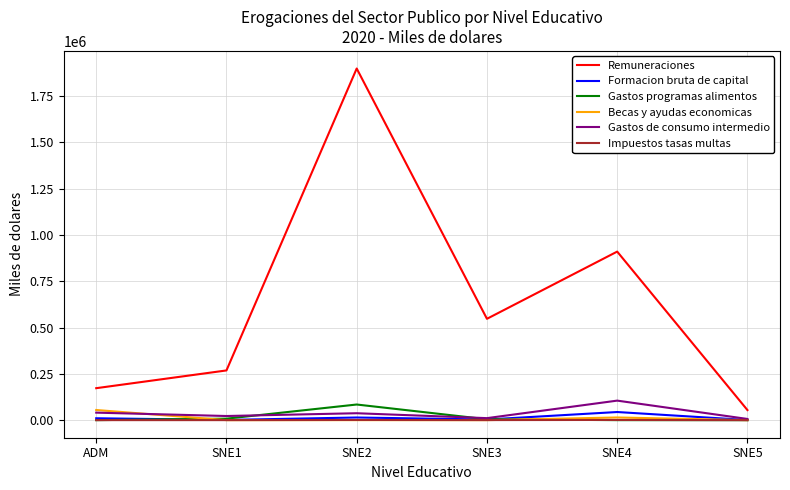

True or false: Formacion bruta de capital and Remuneraciones cross at least once.

False